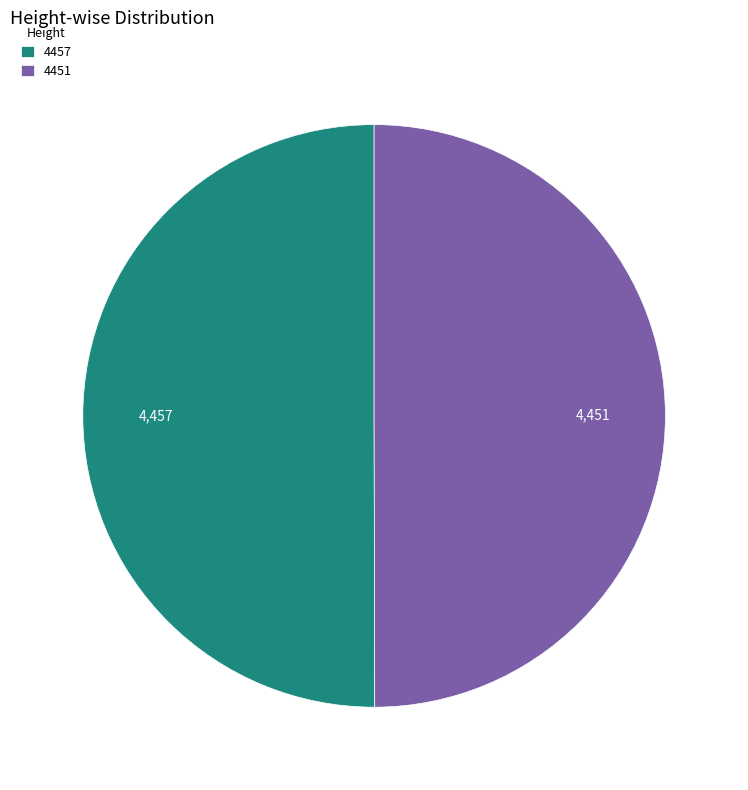

Is it true that 4451 is 43% of the pie?

False